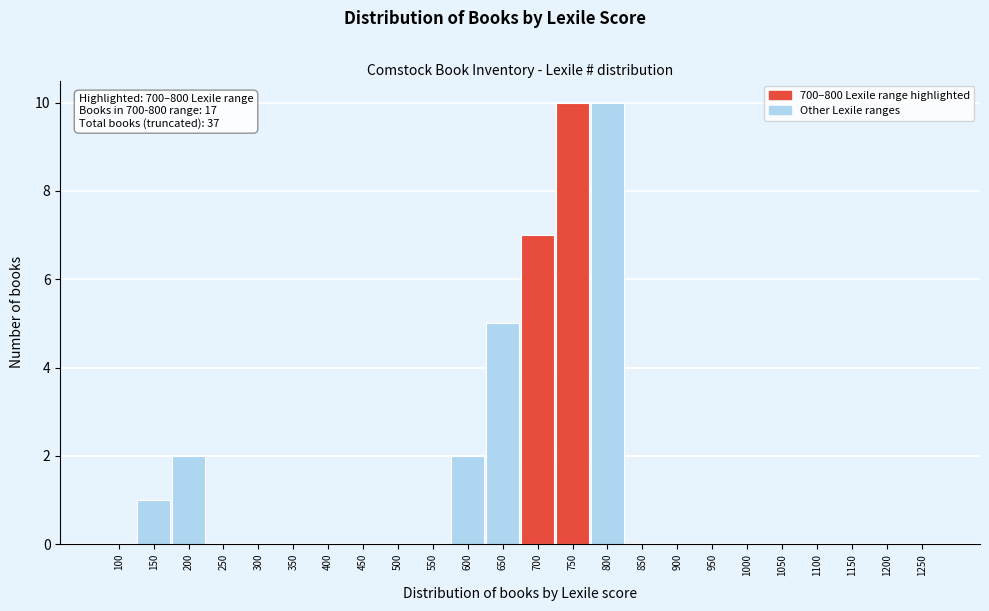

Reading left to right, transcribe all the data shown in this chart.

100=0	150=1	200=2	250=0	300=0	350=0	400=0	450=0	500=0	550=0	600=2	650=5	700=7	750=10	800=10	850=0	900=0	950=0	1000=0	1050=0	1100=0	1150=0	1200=0	1250=0